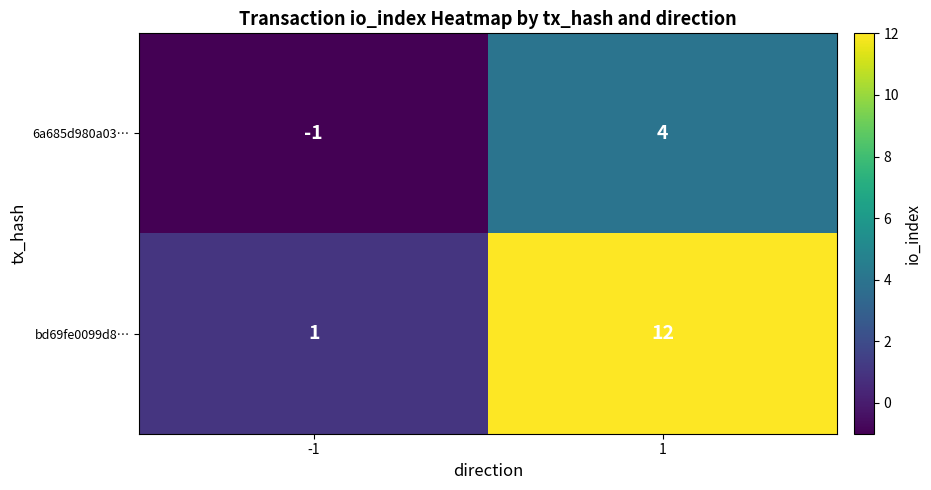

At which category does the chart reach its minimum across all series?

-1